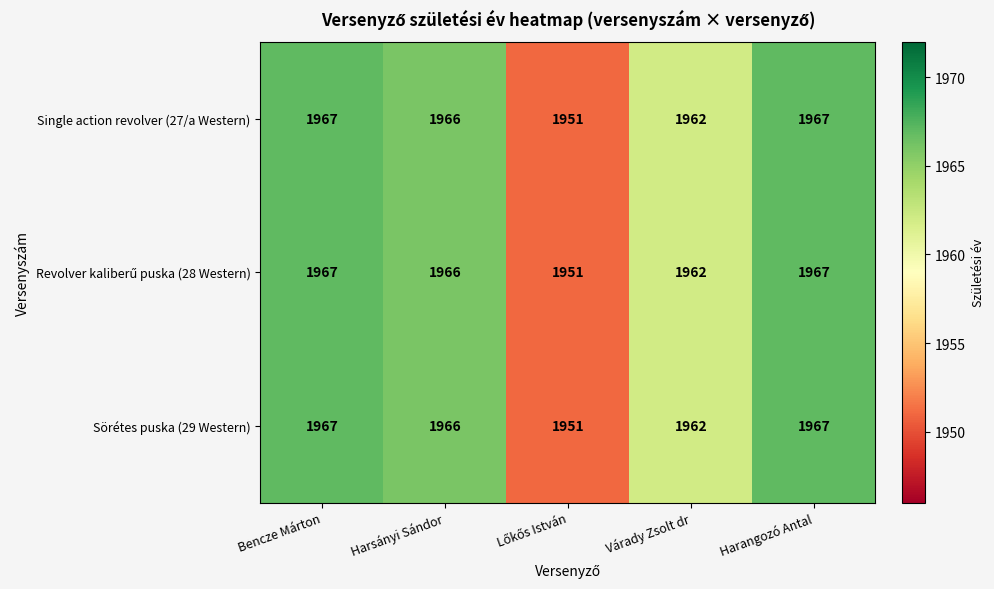

What is the highest value of the Single action revolver (27/a Western) series?

1967